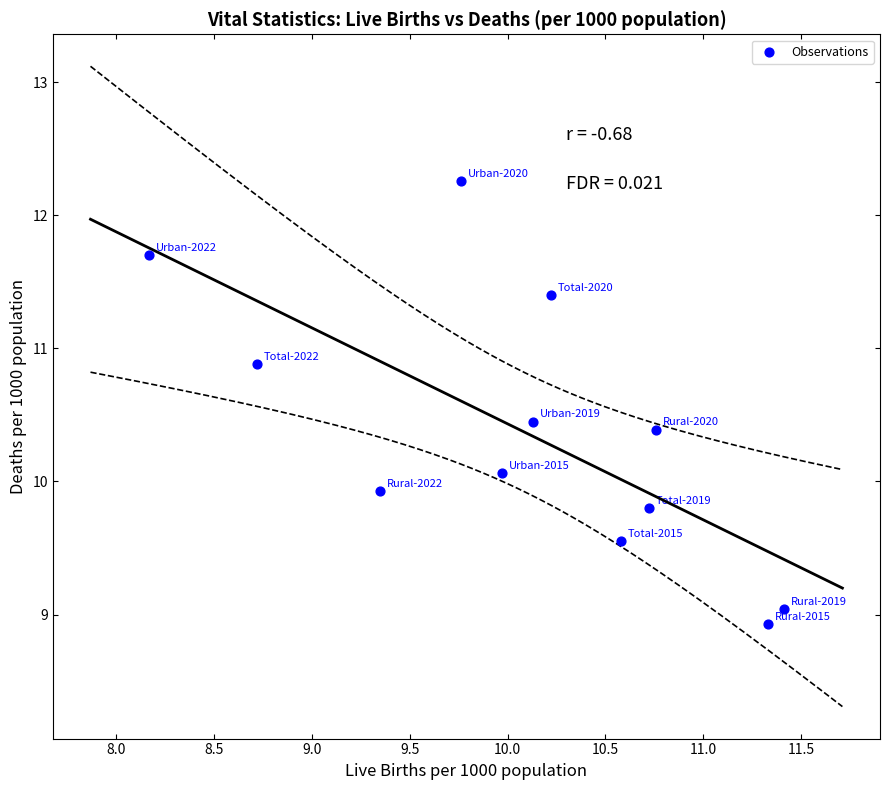

What is the range of Y values (max minus min)?

3.3